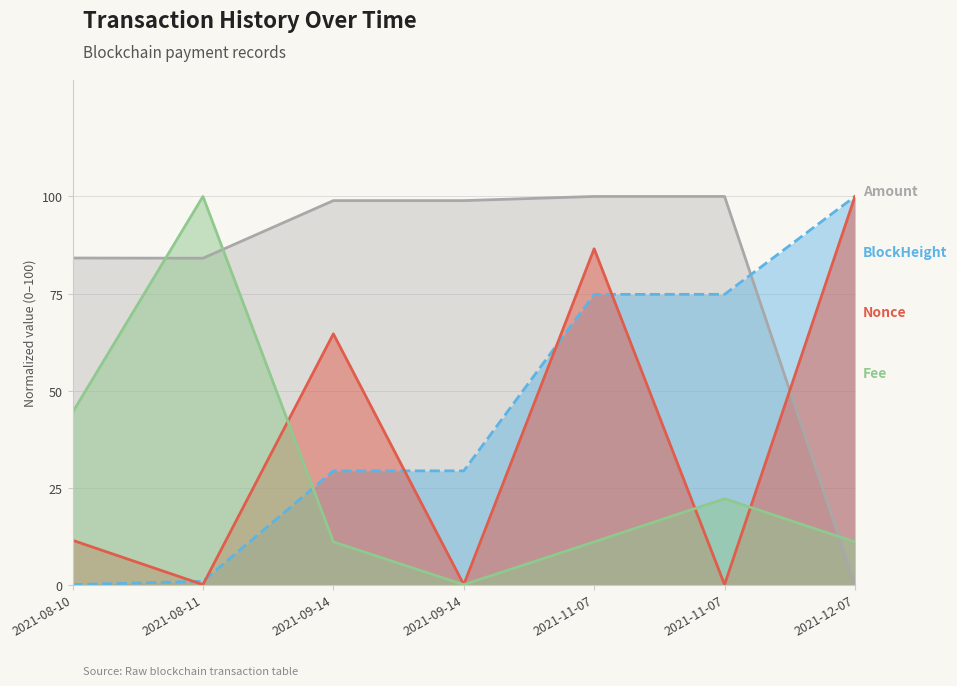

How many lines are shown in the chart?

4